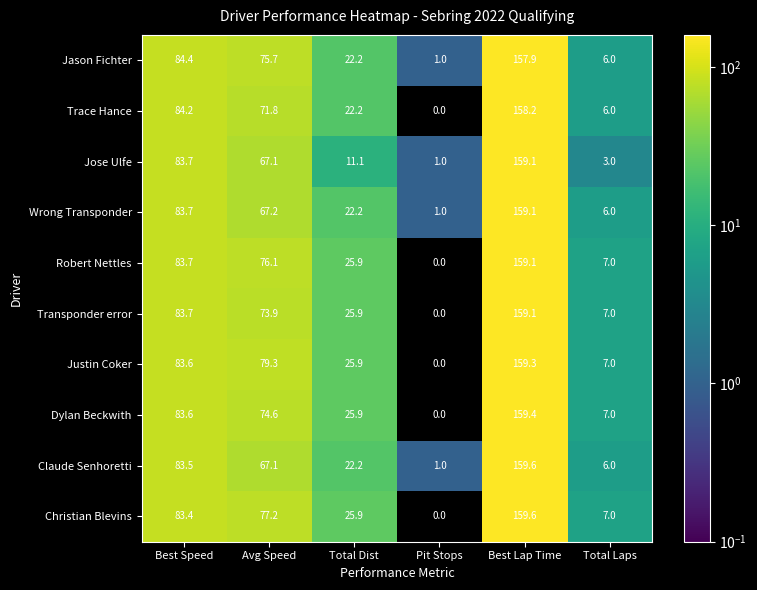

Is it true that Justin Coker equals 14.5 at Total Dist?

False